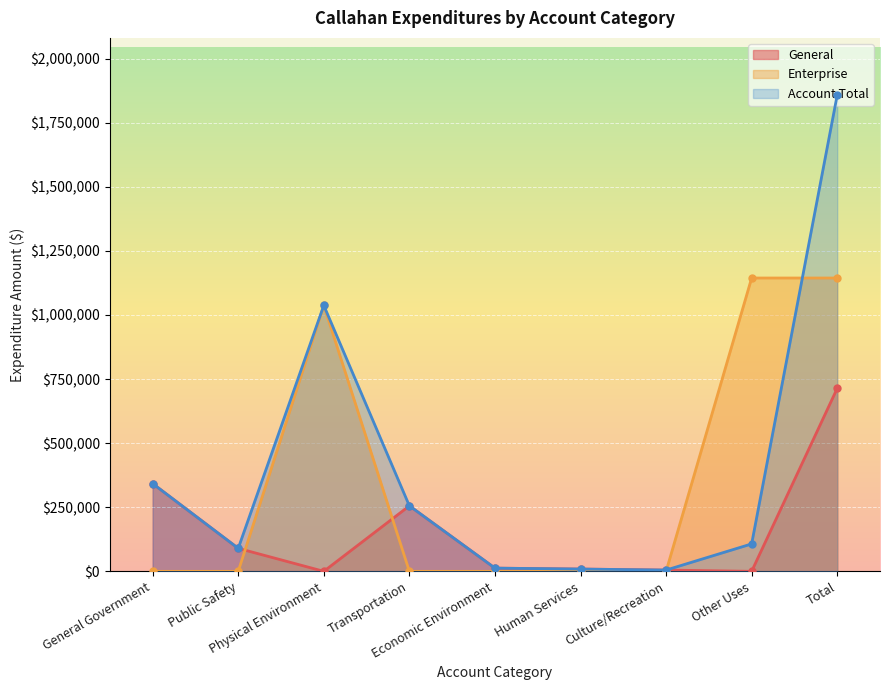

How many interior local peaks does the Enterprise series have?

1